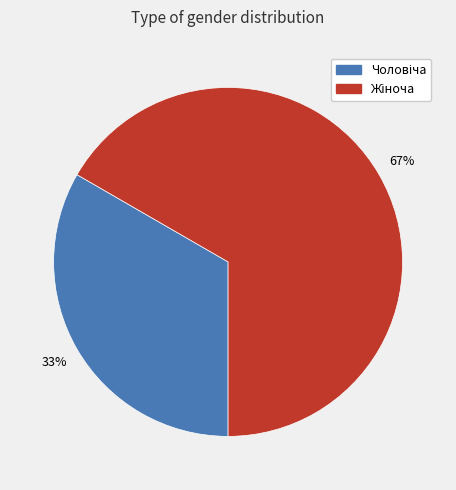

Does any single category account for the majority?

Yes